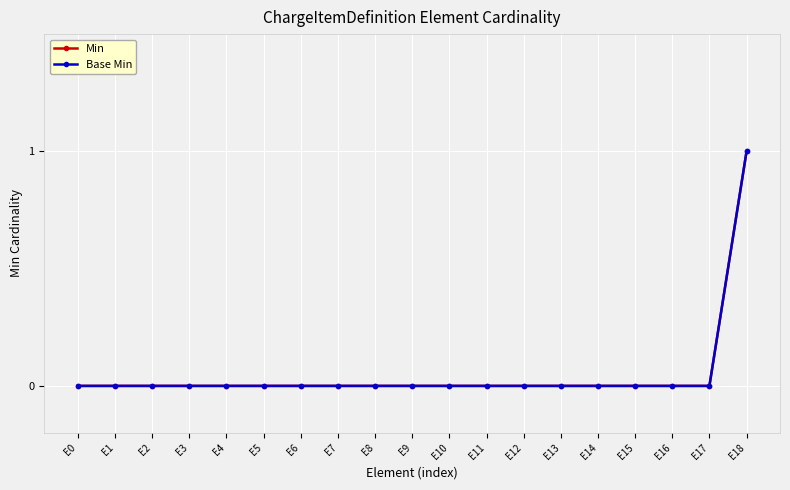

Is this an area chart (filled region under the line)?

No